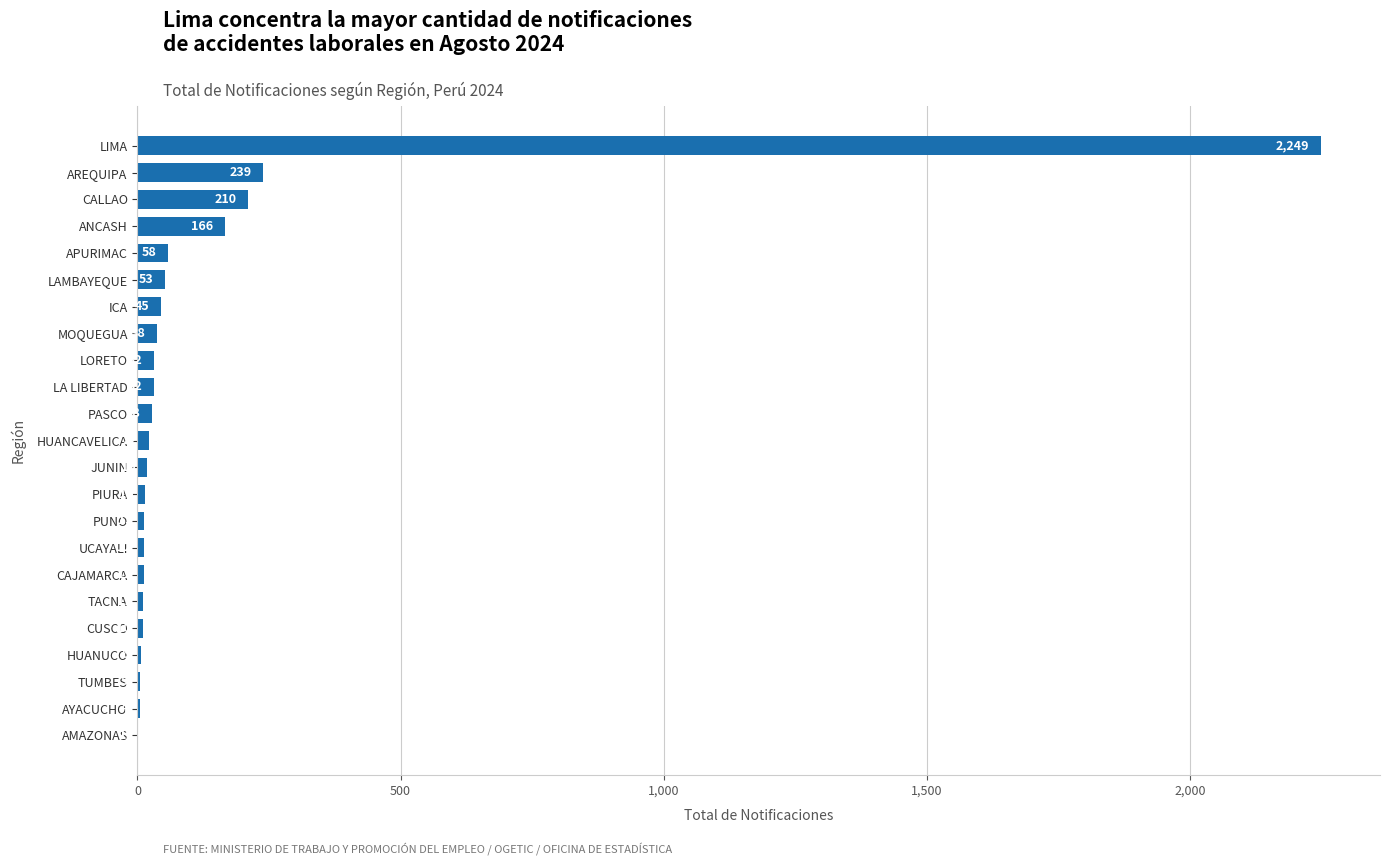

Where is the data nearest to the value 1125?

AREQUIPA